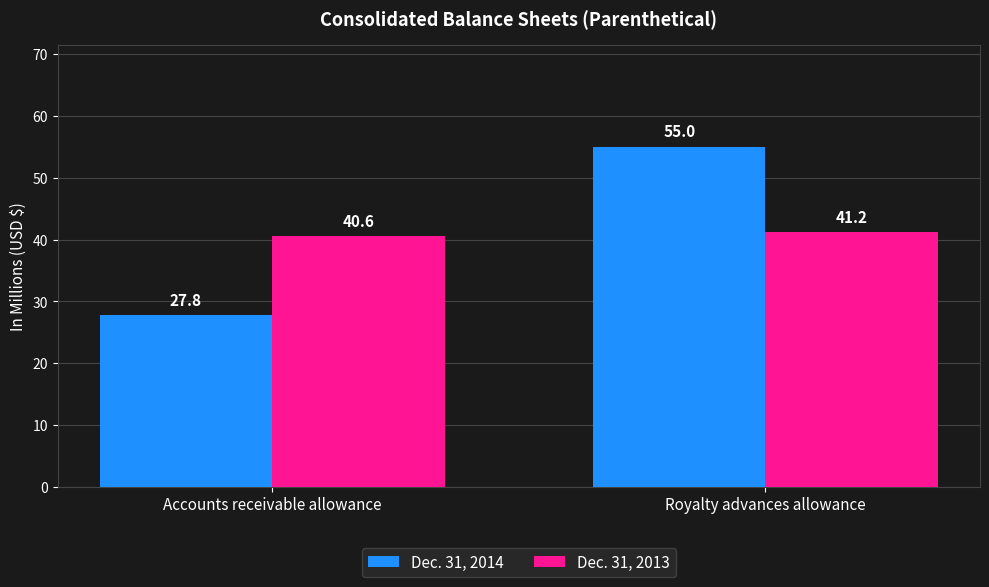

At how many categories does at least one series exceed 34?

2